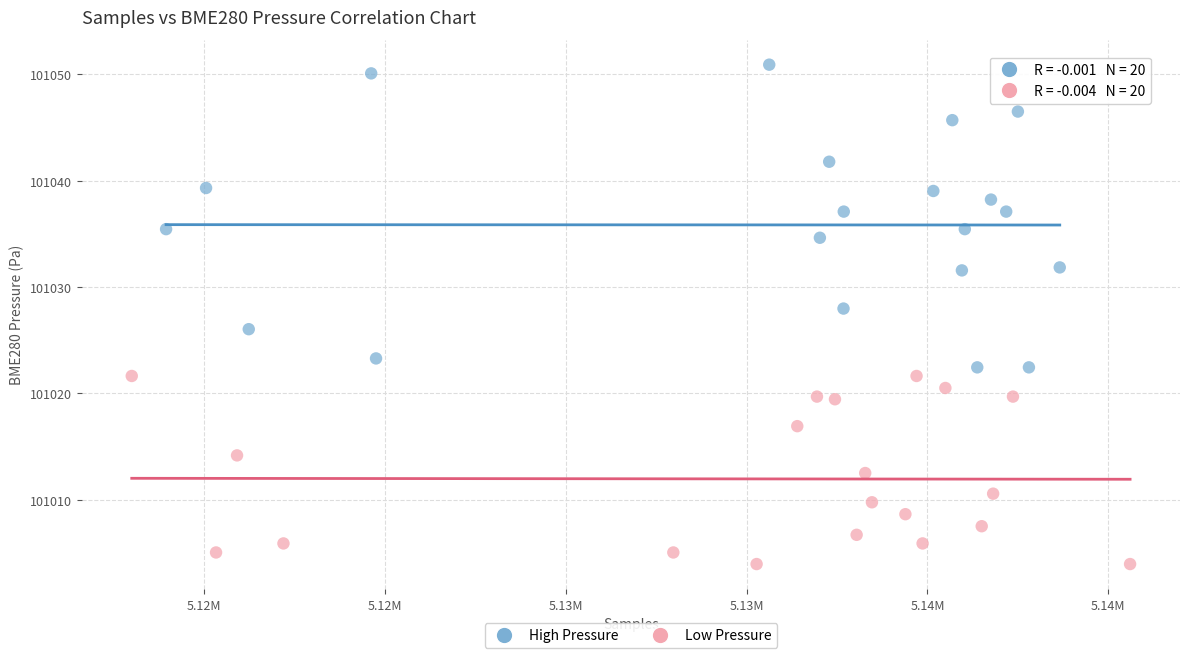

What are all the series names shown in the legend?

High Pressure, Low Pressure